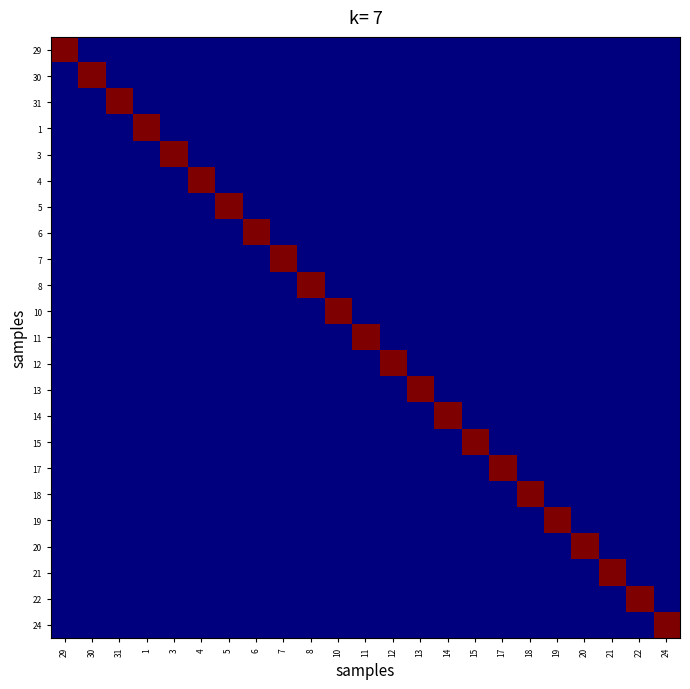

Which category has the lowest value across all series?

30